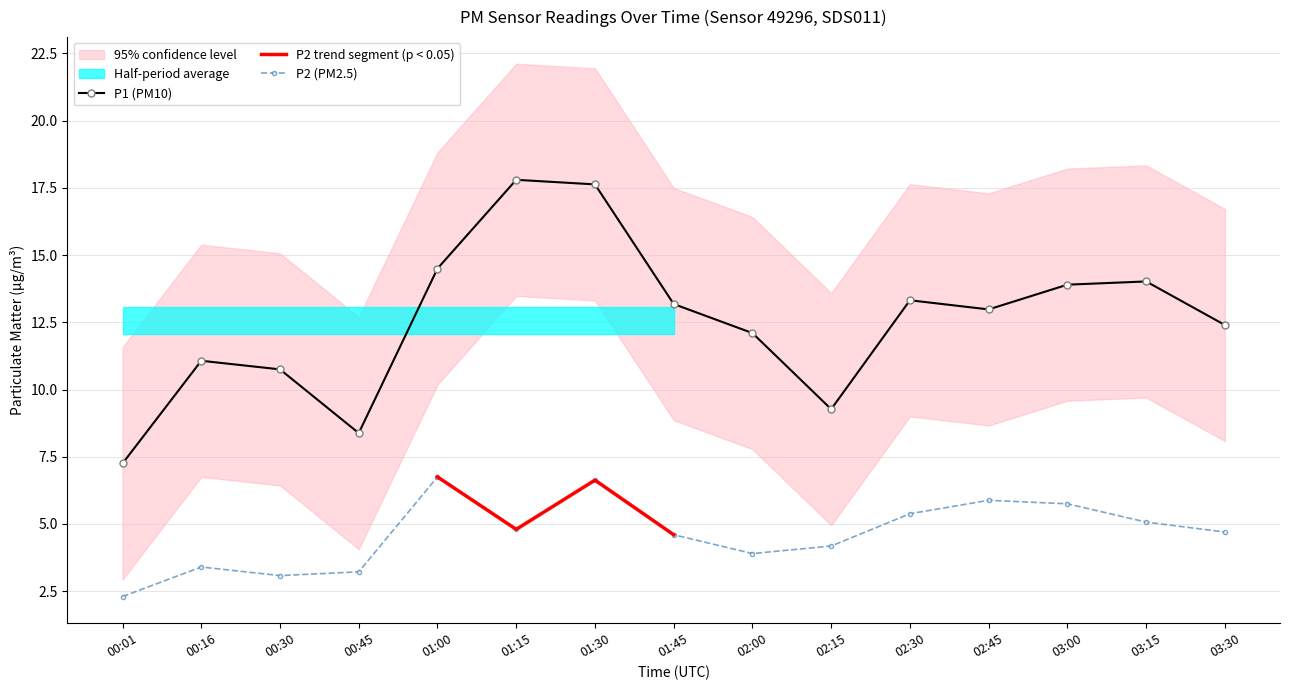

How many values in the P1 series exceed 12?

10